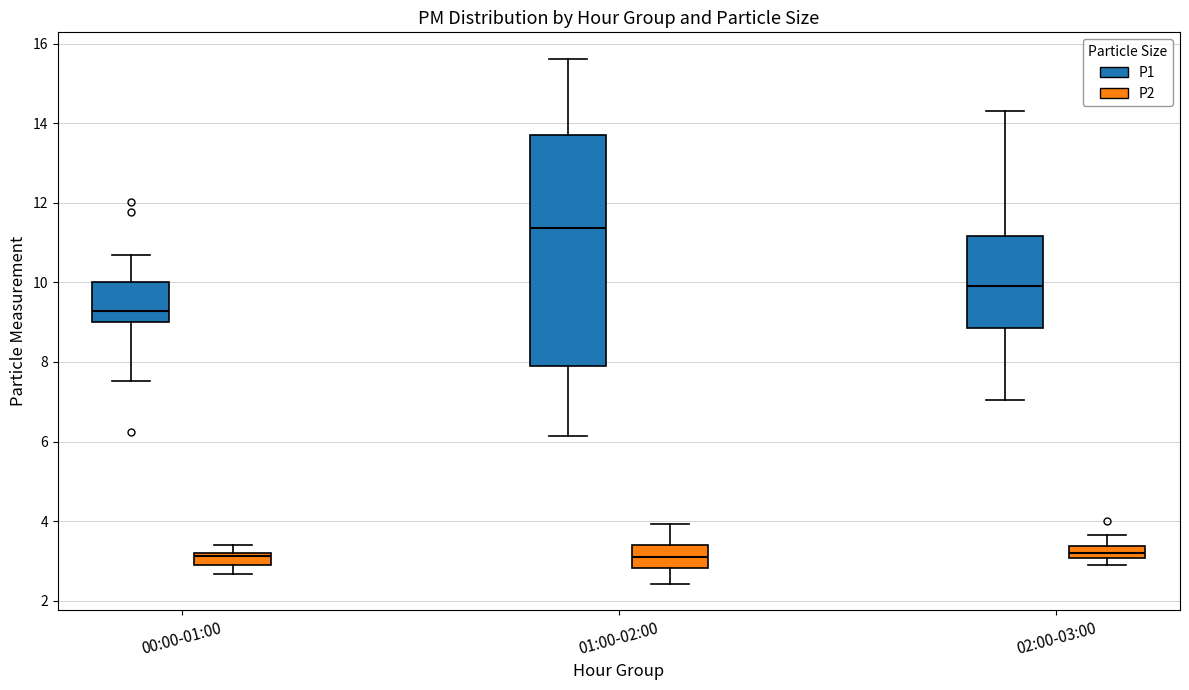

Comparing the boxes themselves (not the whiskers), which one is the tallest?

01:00-02:00 (P1)